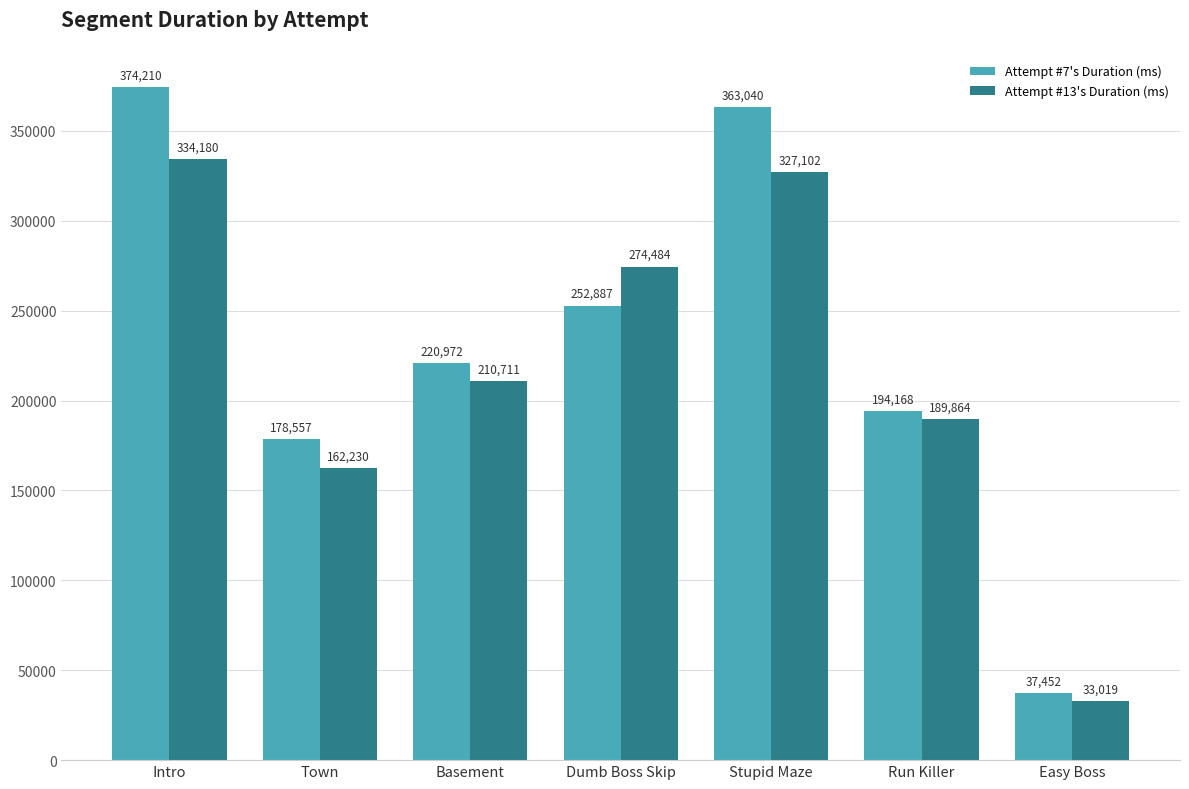

Which category has the highest value across all series?

Intro